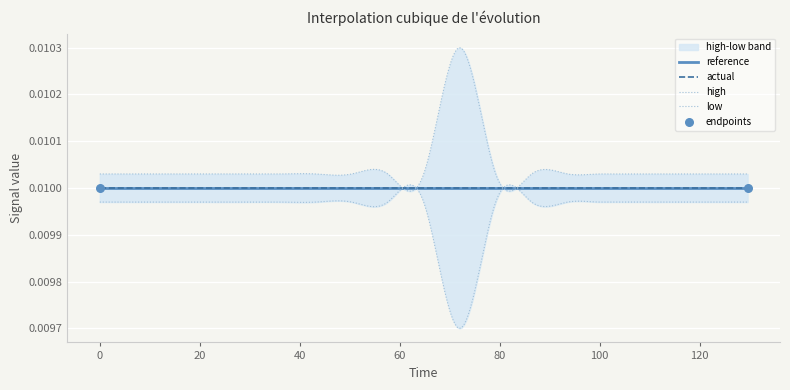

Is the value of reference at 3 greater than the value of low at 5?

Yes